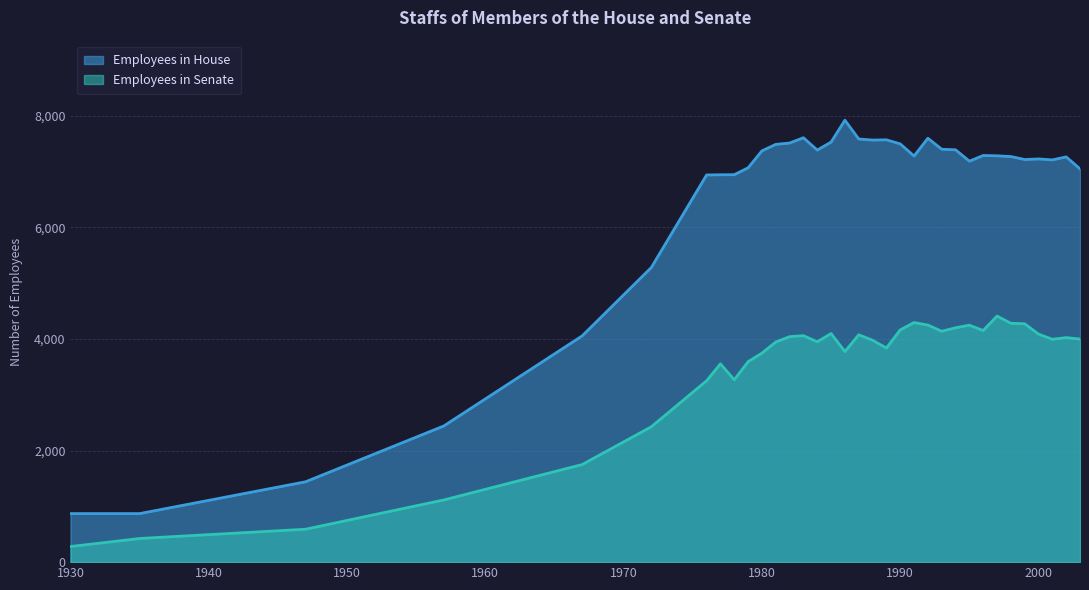

What is the total value across all series at 1930?

1150